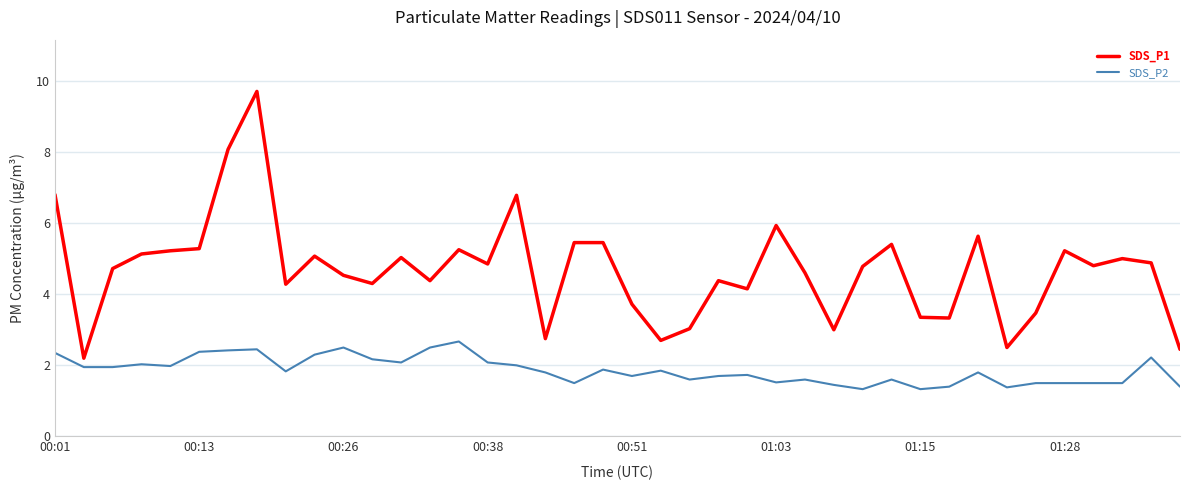

True or false: SDS_P2 has more than 1 points higher than both neighbors.

True